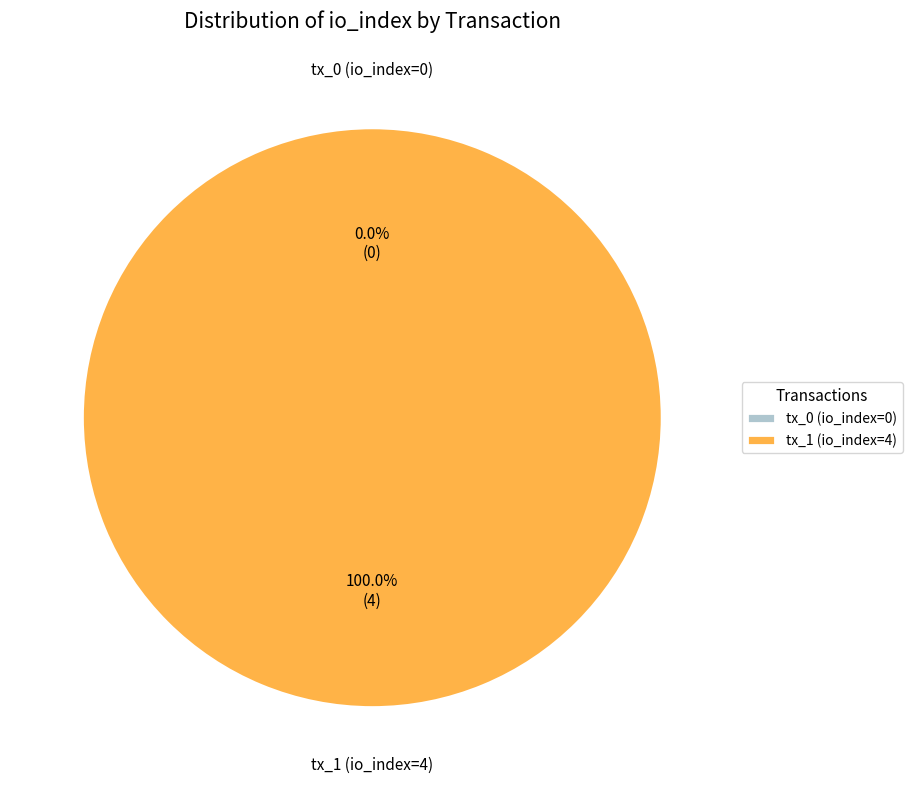

Which slice is the largest?

tx_1 (io_index=4)